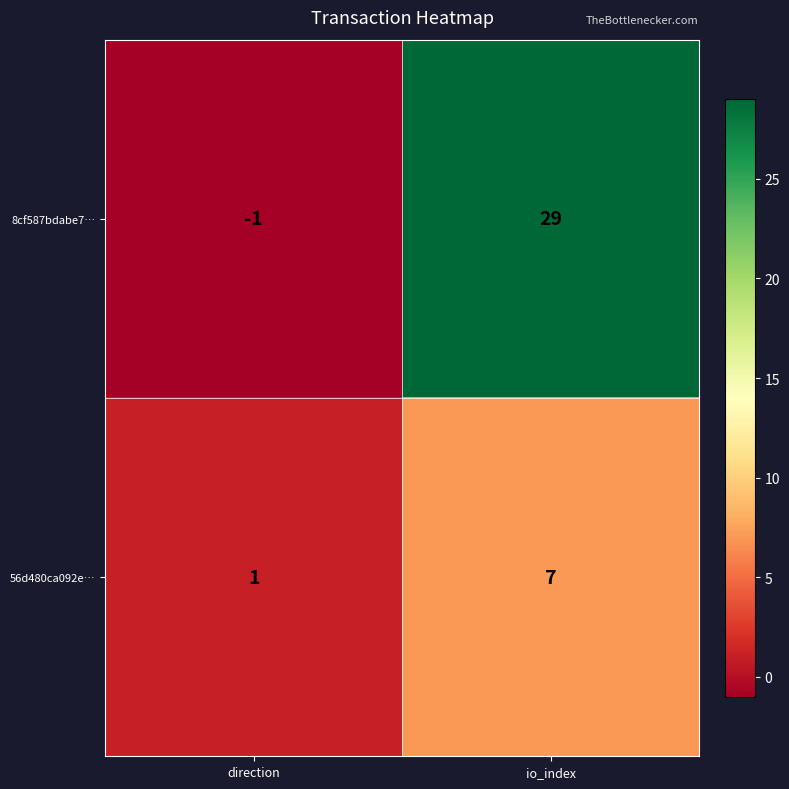

How many series are shown in this chart?

2